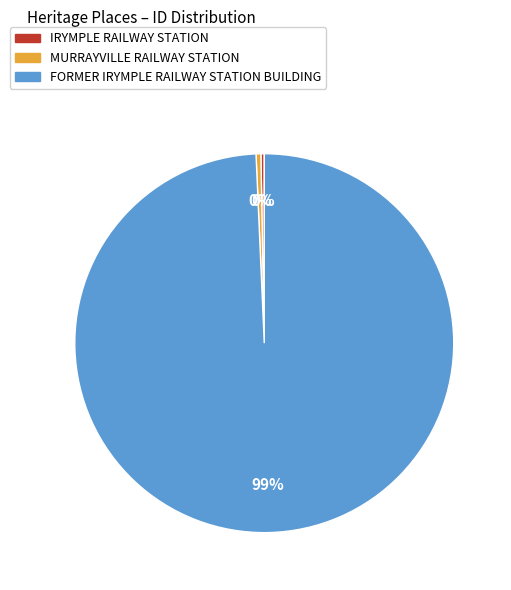

Is it true that FORMER IRYMPLE RAILWAY STATION BUILDING is 89% of the pie?

False